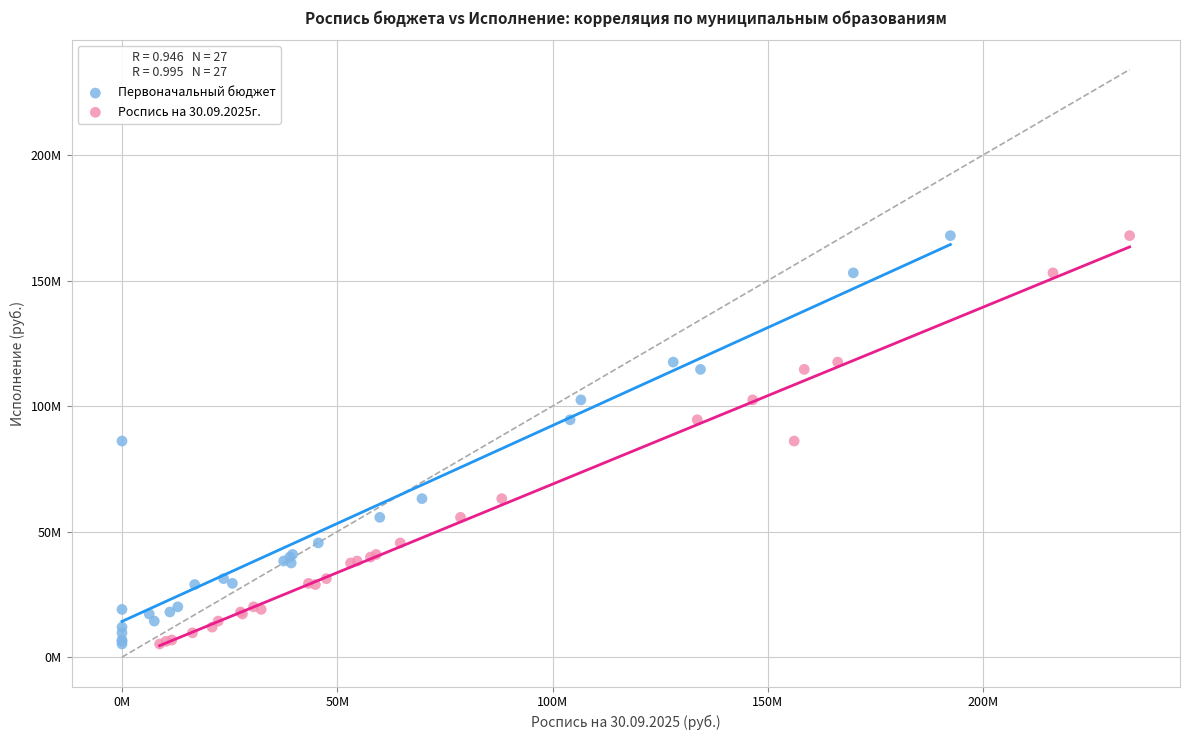

What are all the series names shown in the legend?

Первоначальный бюджет, Роспись на 30.09.2025г.